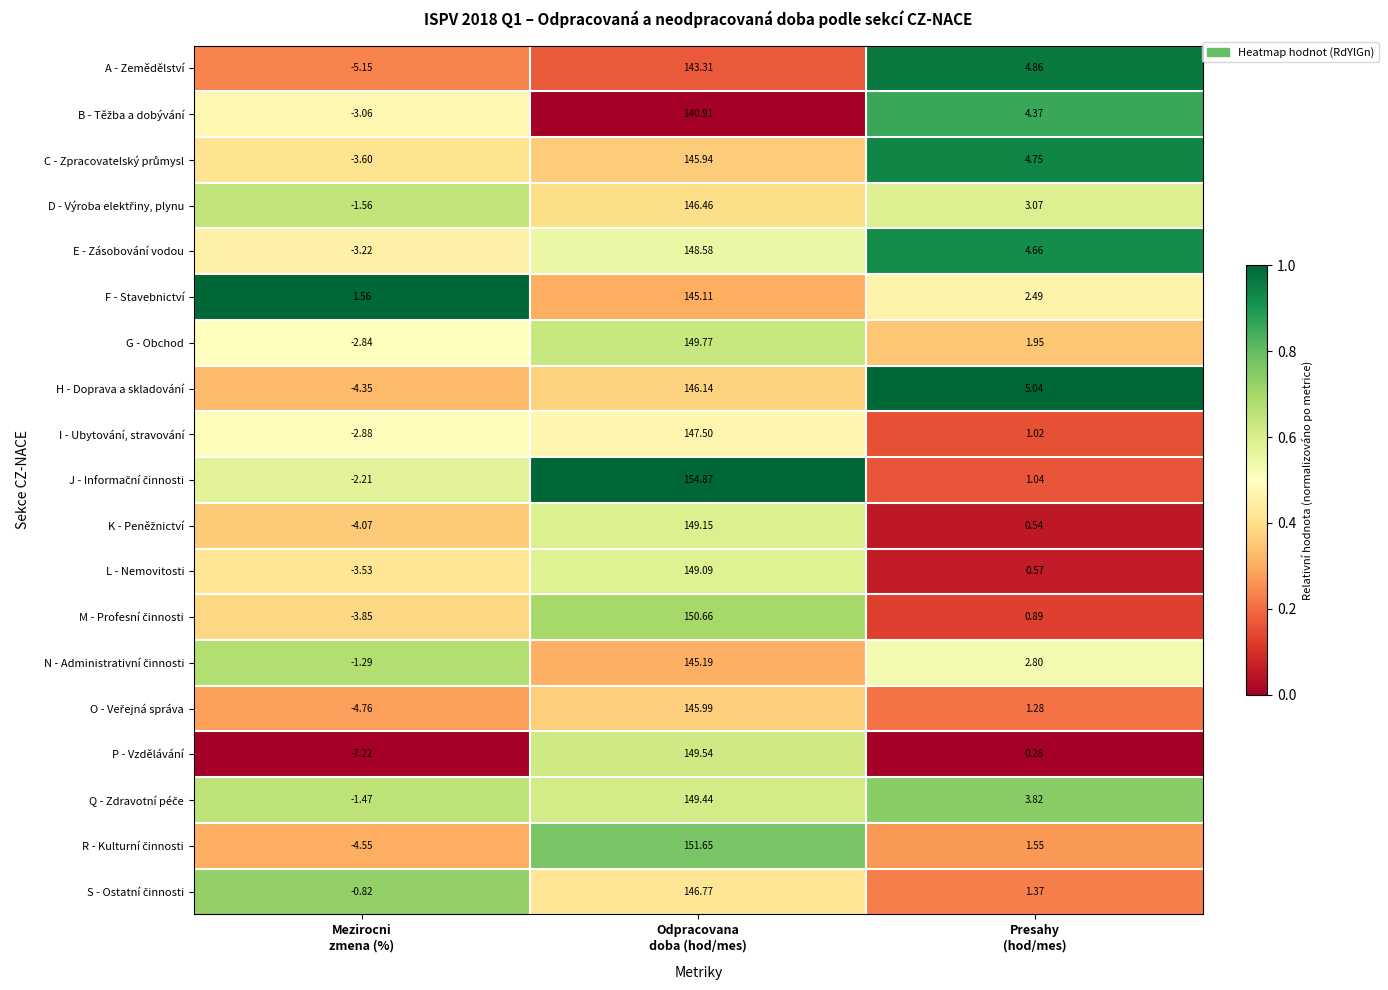

Count the number of categories in the chart.

3